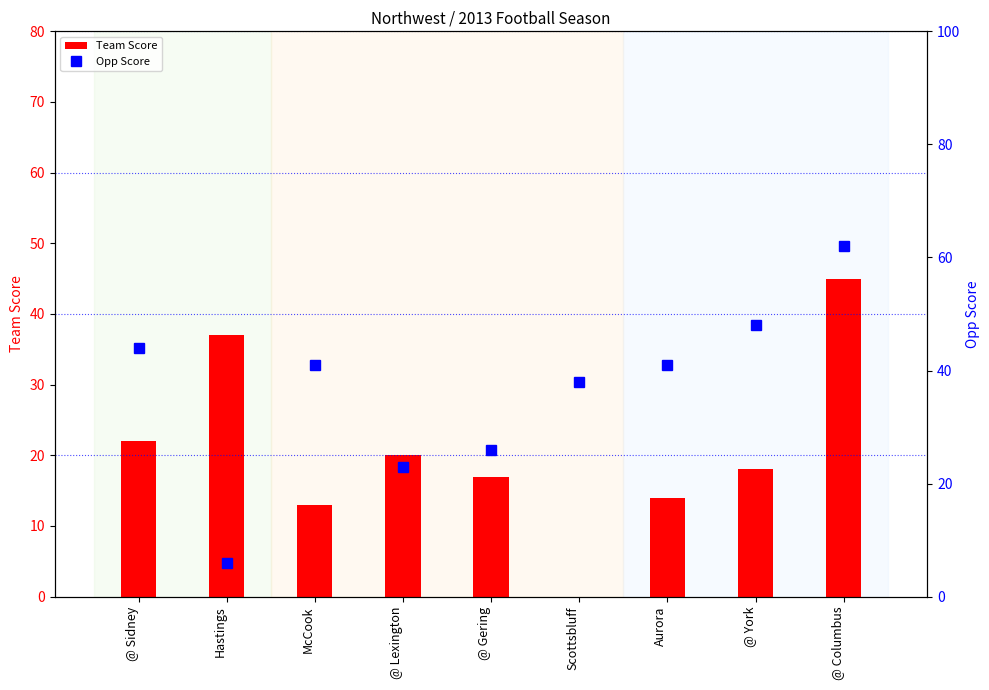

At how many categories does at least one series exceed 13?

9